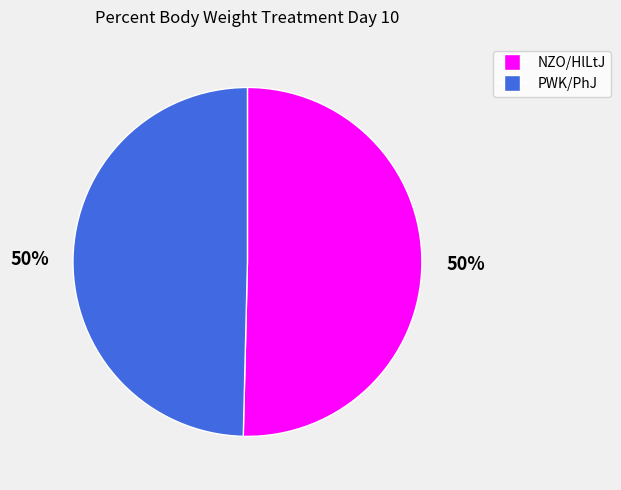

Approximately how many times larger is the value at PWK/PhJ compared to NZO/HlLtJ?

1.0